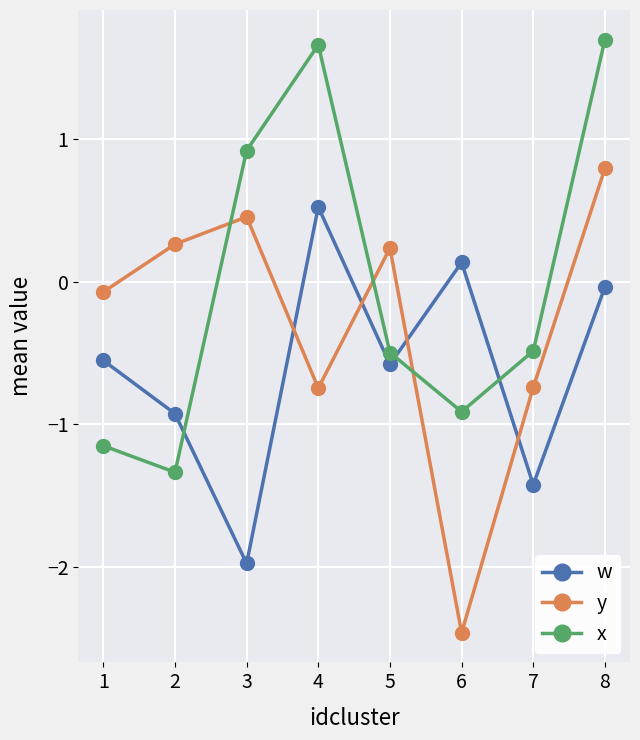

True or false: w and y intersect in this chart.

True